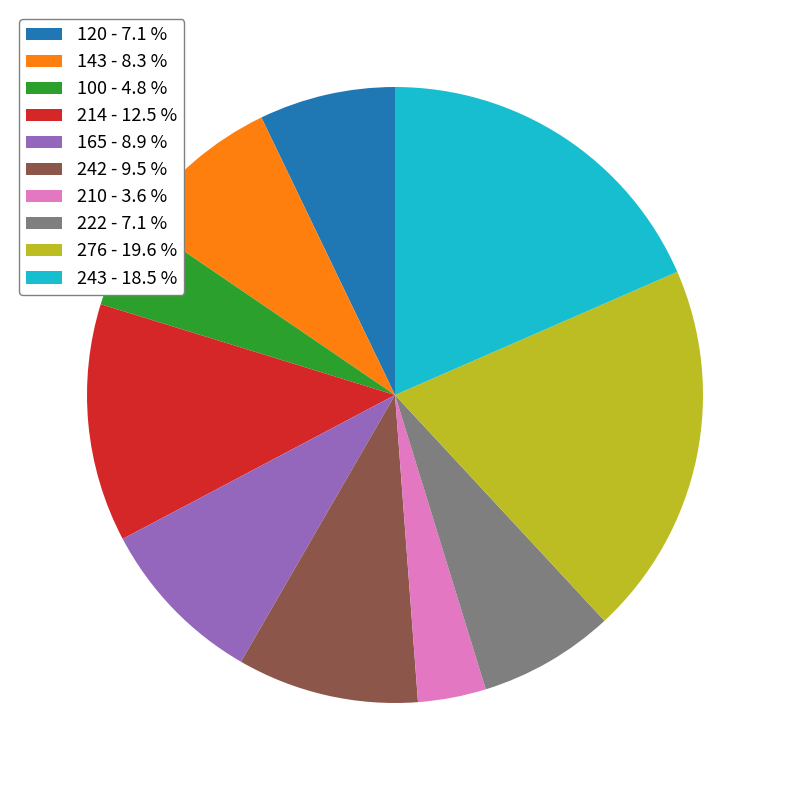

Is it true that 120 is 1% of the pie?

False